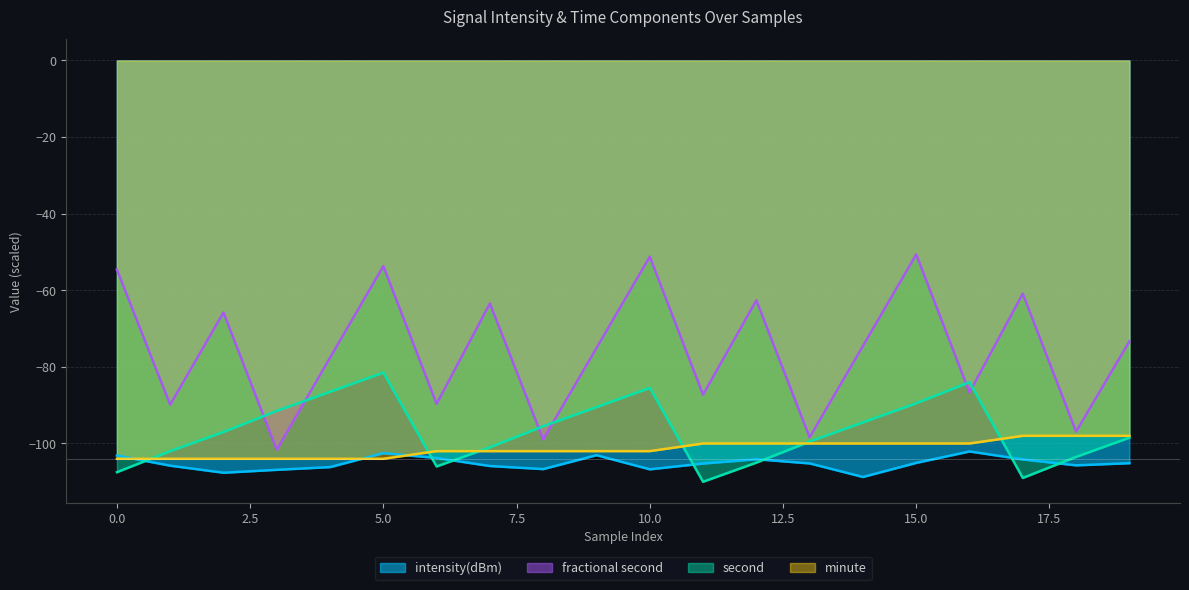

How many data points in fractional second are less than -74?

11